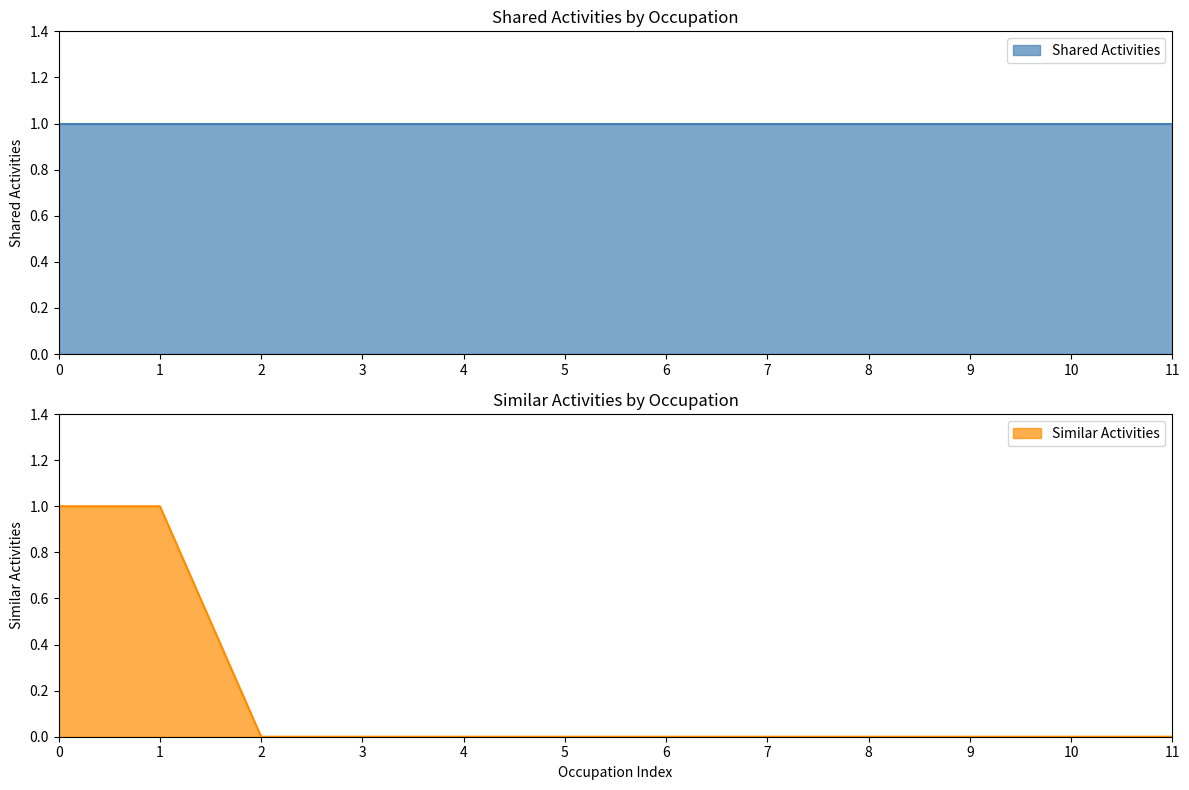

Reading right to left, what are all the values shown in this chart?

0	0	0	0	0	0	0	0	0	0	1	1